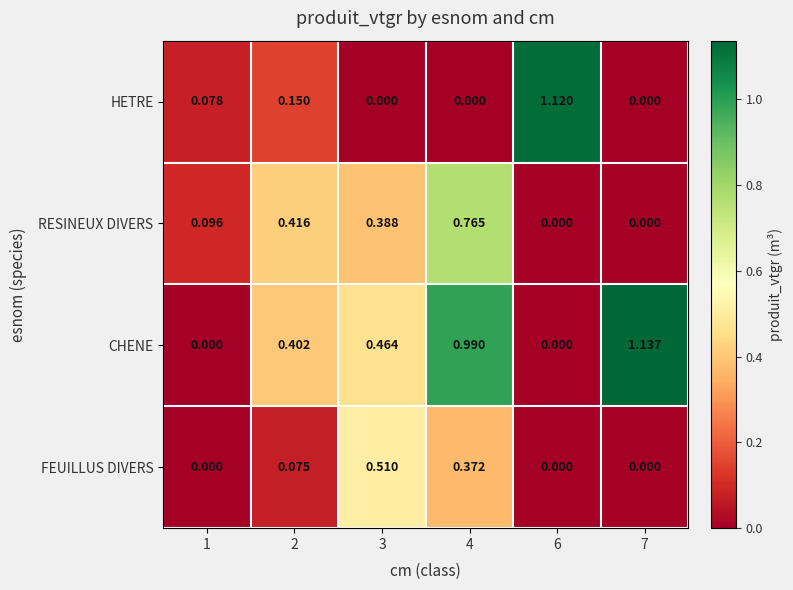

Is the value of CHENE at 6 greater than the value of HETRE at 6?

No